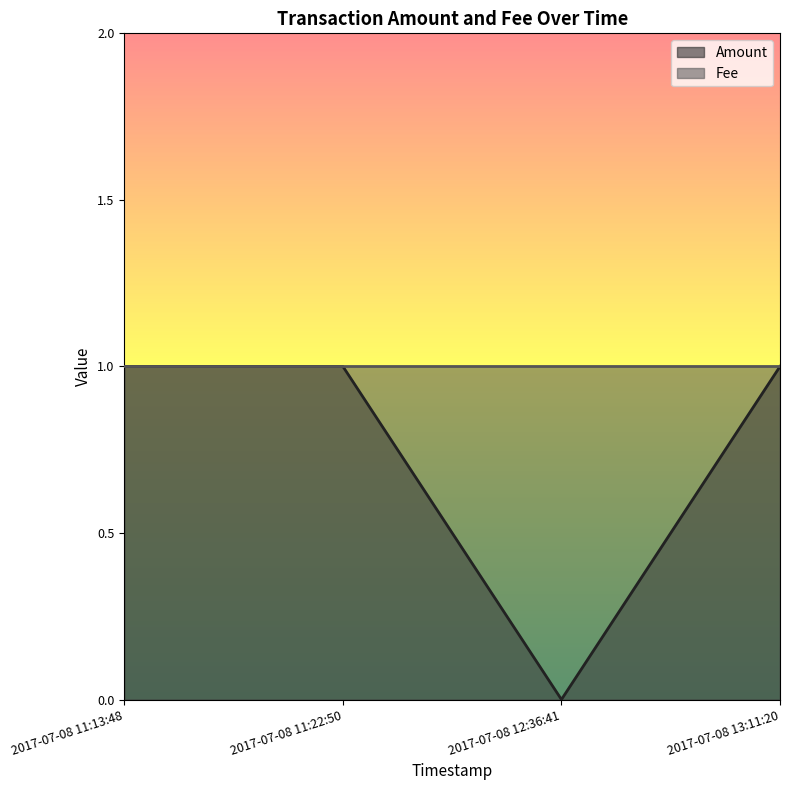

Reading left to right, list all the values displayed in this chart.

1	1	0	1